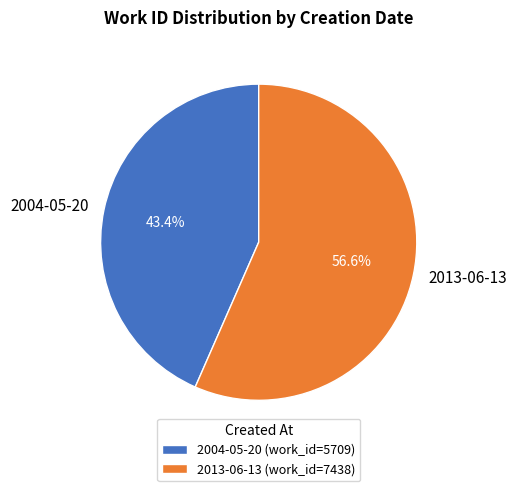

Does any single category account for the majority?

Yes